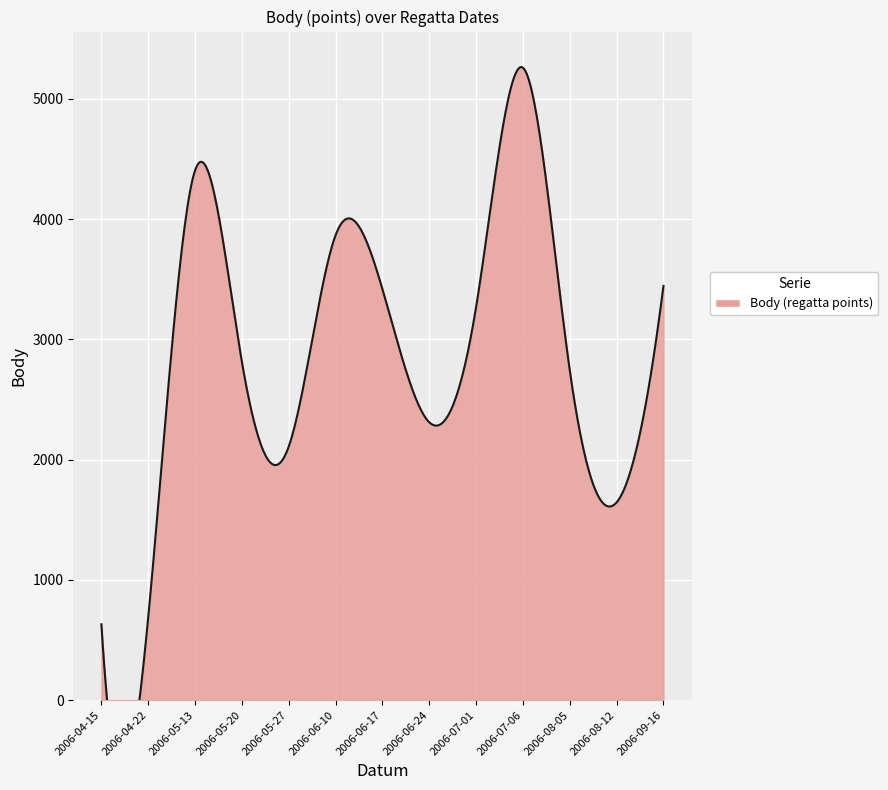

How many lines are shown in the chart?

1